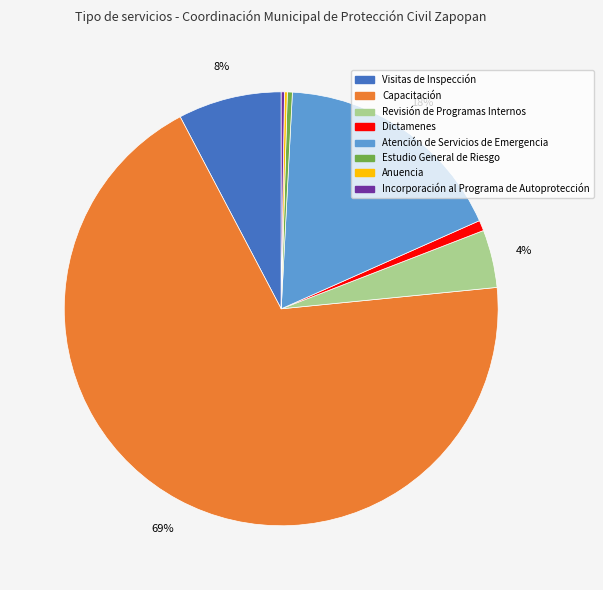

Does Capacitación account for over 50% of the chart?

Yes